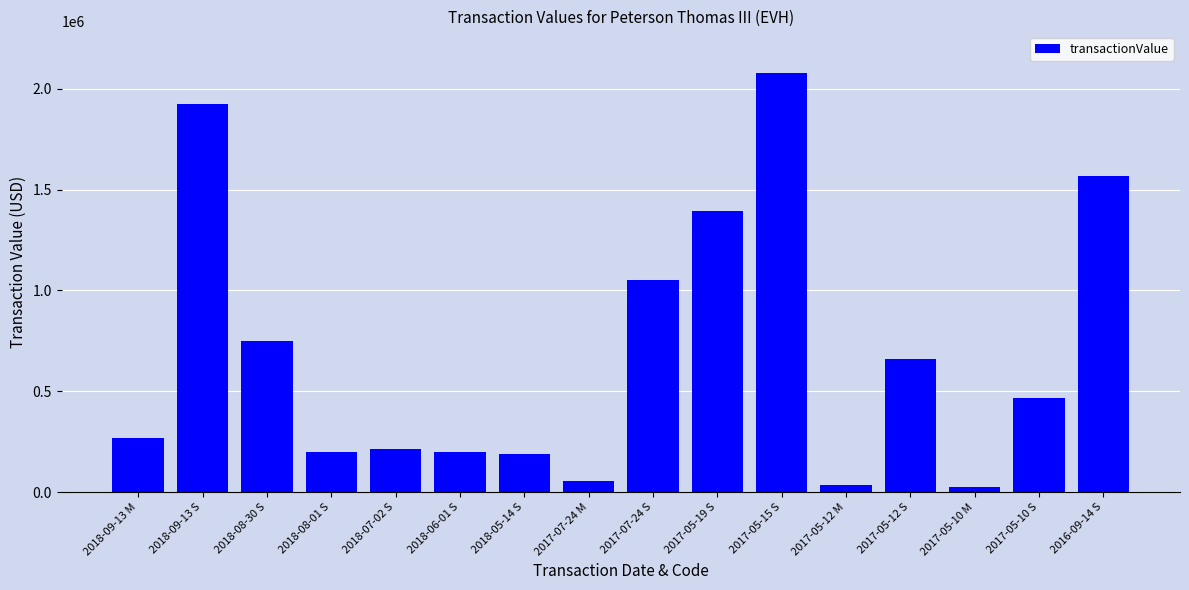

Where is the data nearest to the value 1050567?

2017-07-24 S